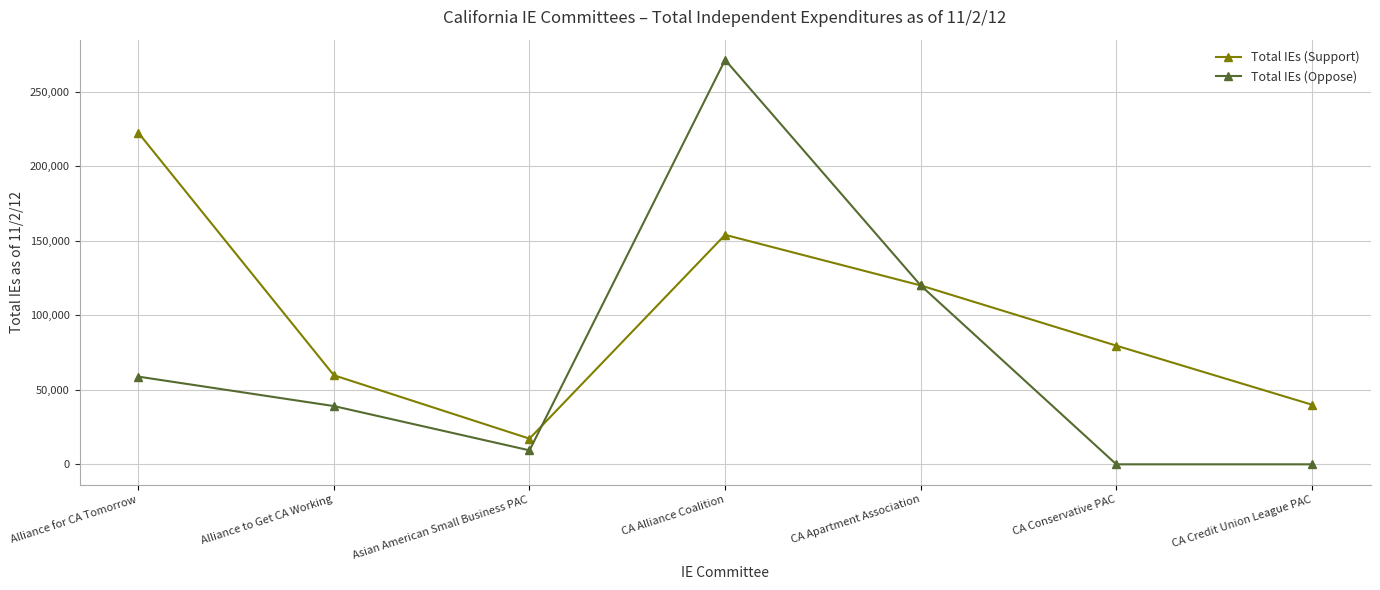

What position from the right is Asian American Small Business PAC?

5